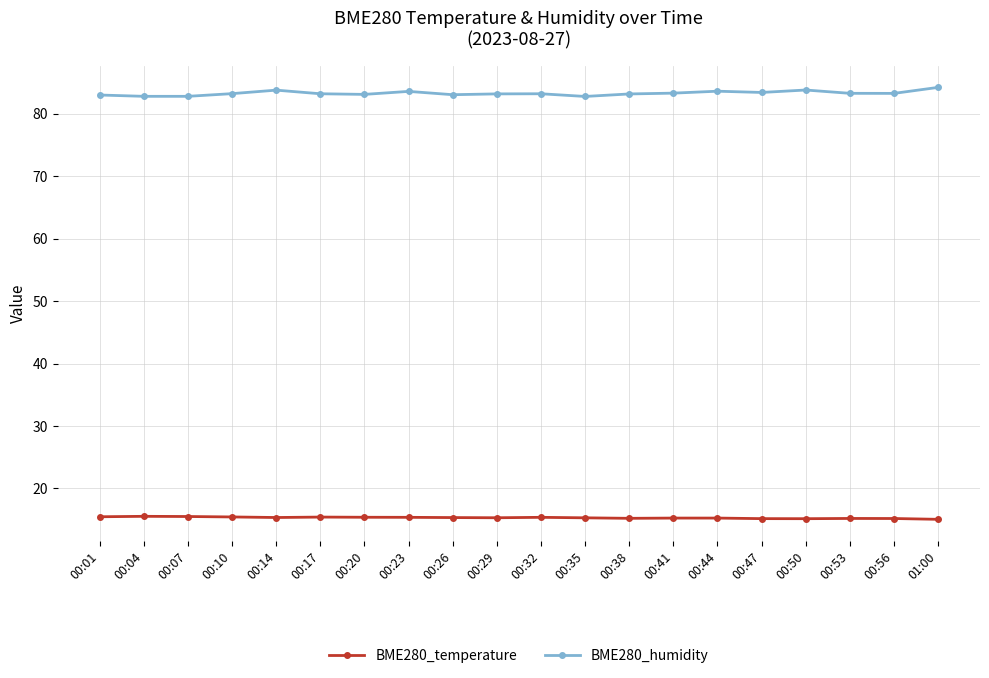

What is the spread (max minus min) of values at 00:38?

67.9